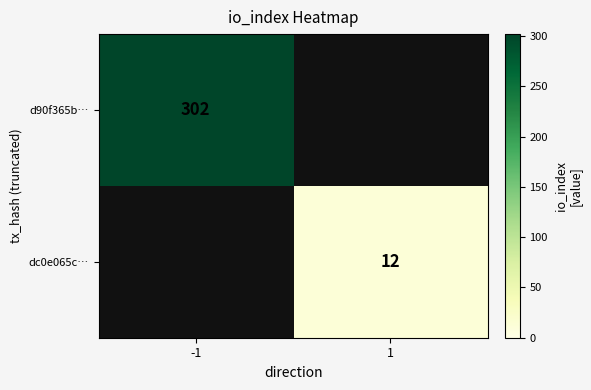

The value of dc0e065c… at 1 is 16. True or false?

False